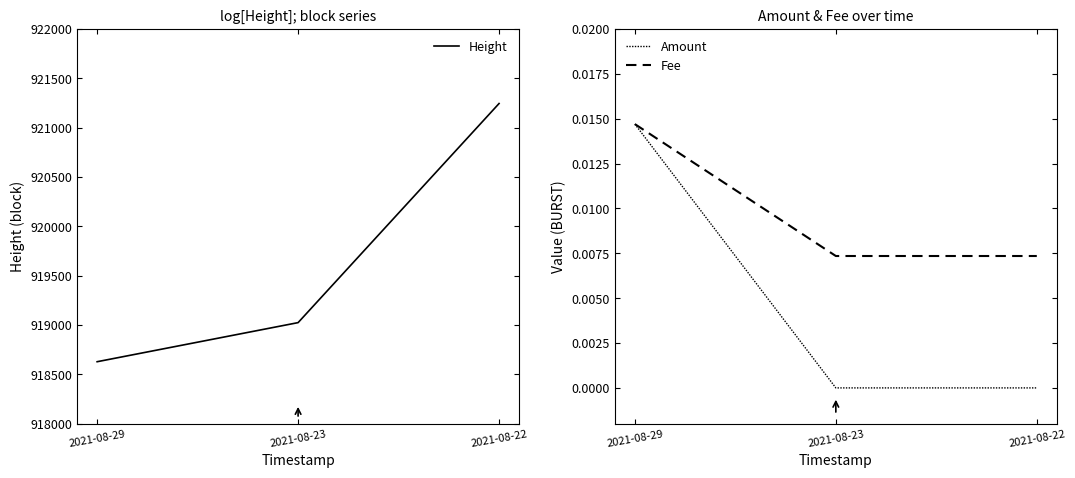

True or false: Fee has a value of 0.0 at 2021-08-23.

False